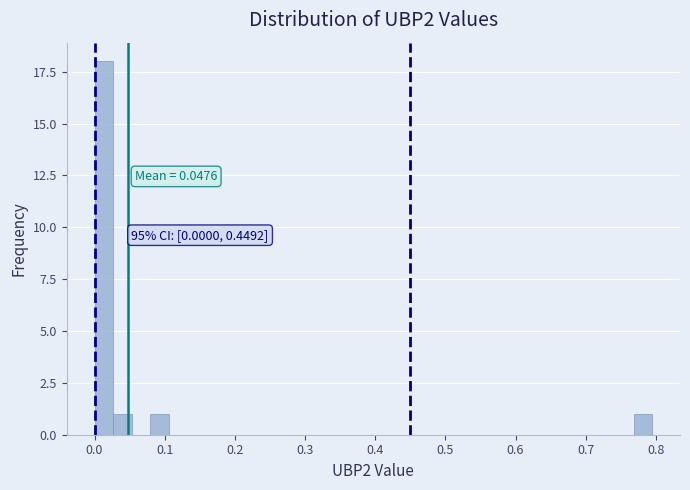

Read against the x-axis, roughly where is the centre of the tallest bar?

0.01